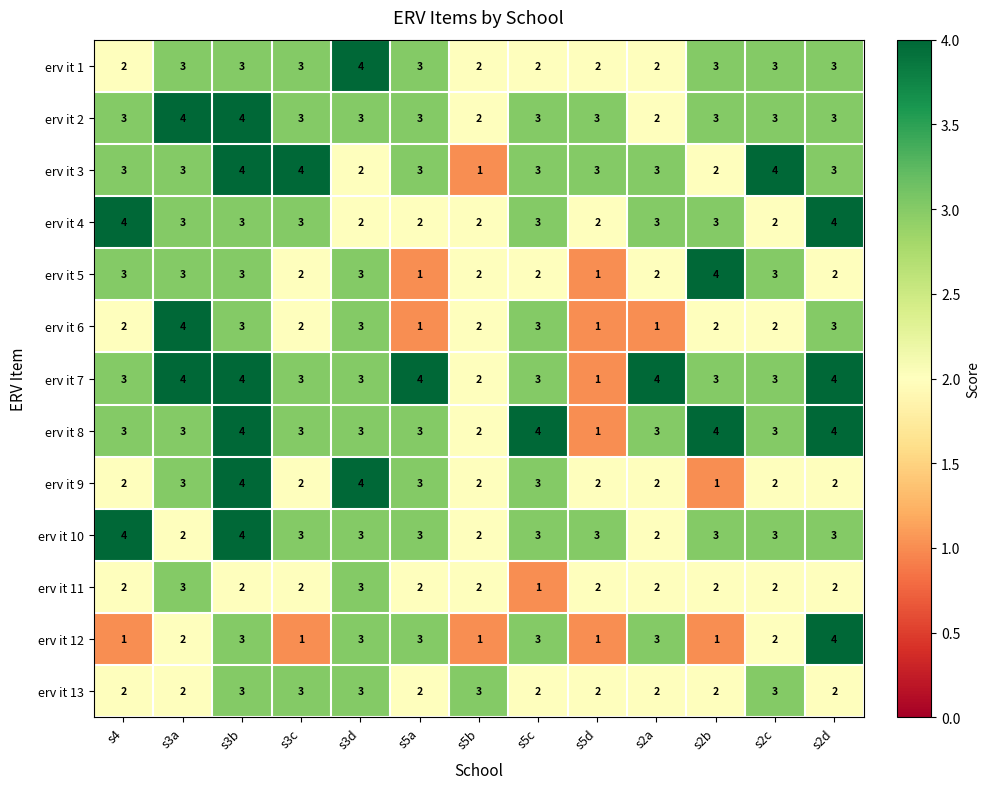

Which series changed the most between s3b and s2b?

erv it 9